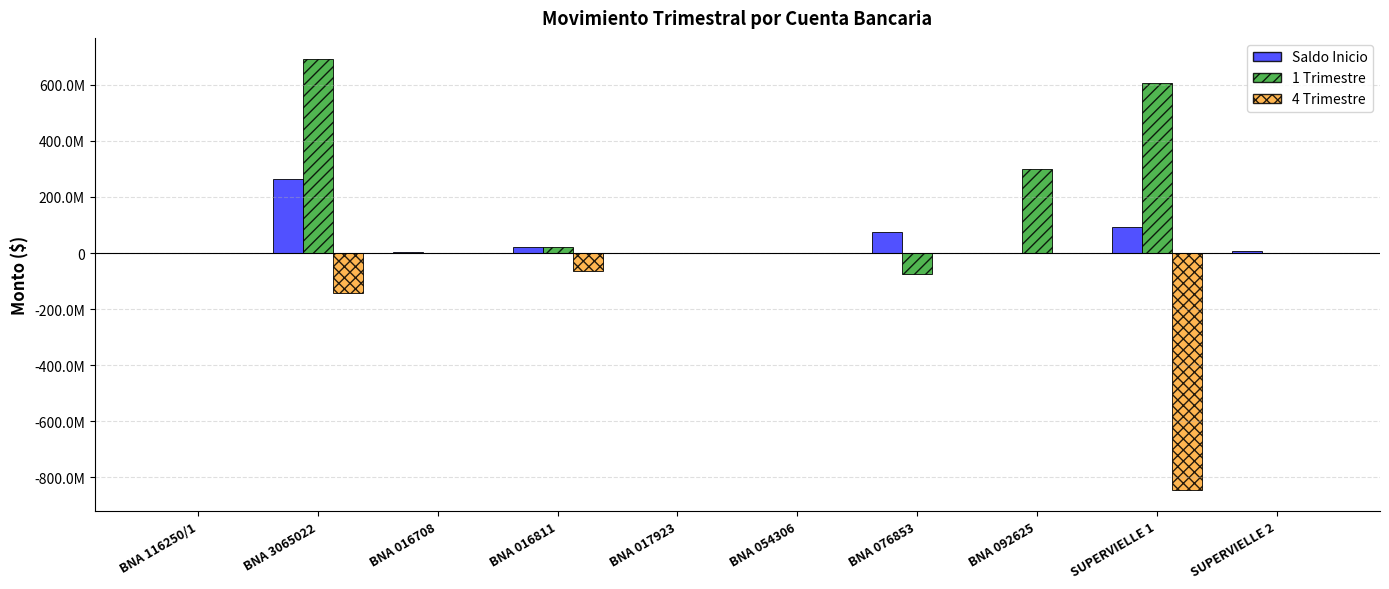

What is the value of the 4 Trimestre bar at the 1st from the left?

-64000.0